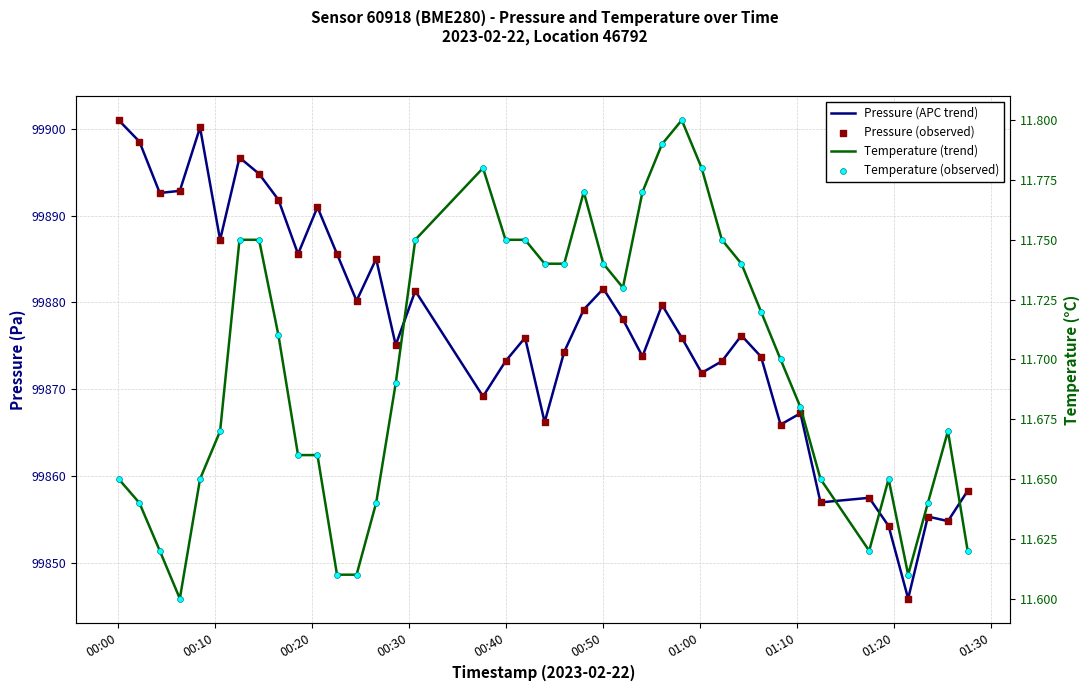

What are all the series names shown in the legend?

Pressure (APC trend), Pressure (observed), Temperature (trend), Temperature (observed)